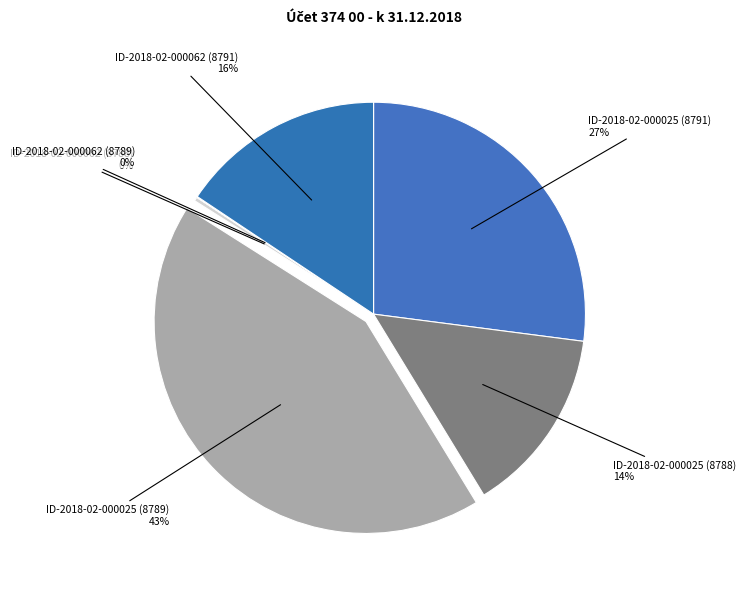

What is the largest slice in the pie chart?

ID-2018-02-000025 (8789)